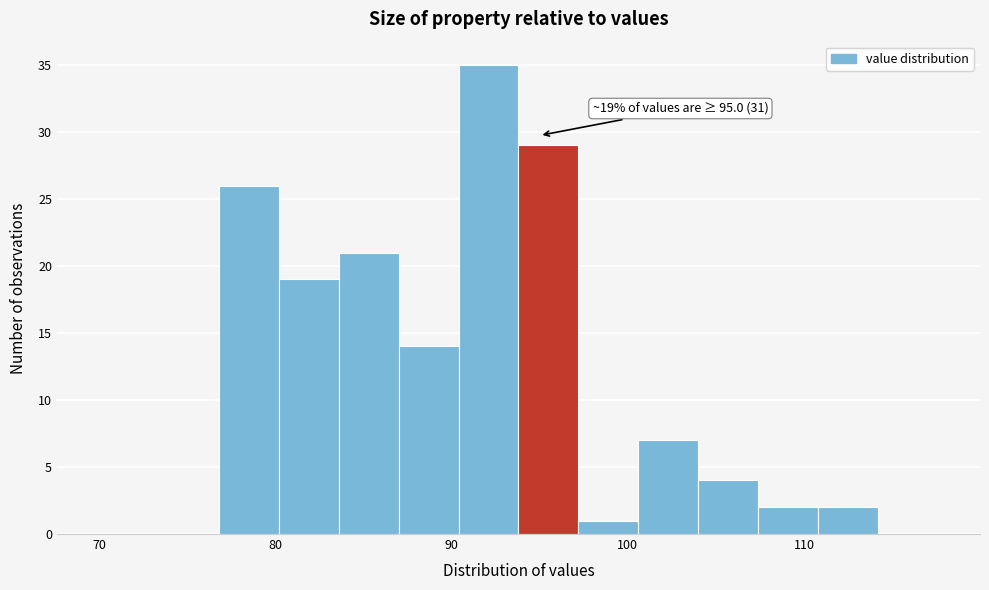

Read against the x-axis, roughly where is the centre of the tallest bar?

92